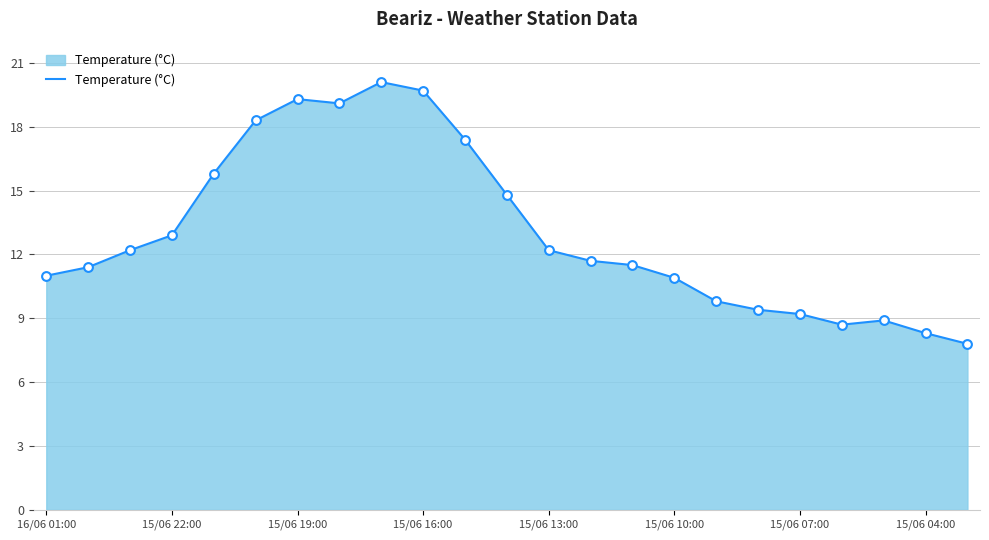

What is the minimum value shown in the chart?

7.8